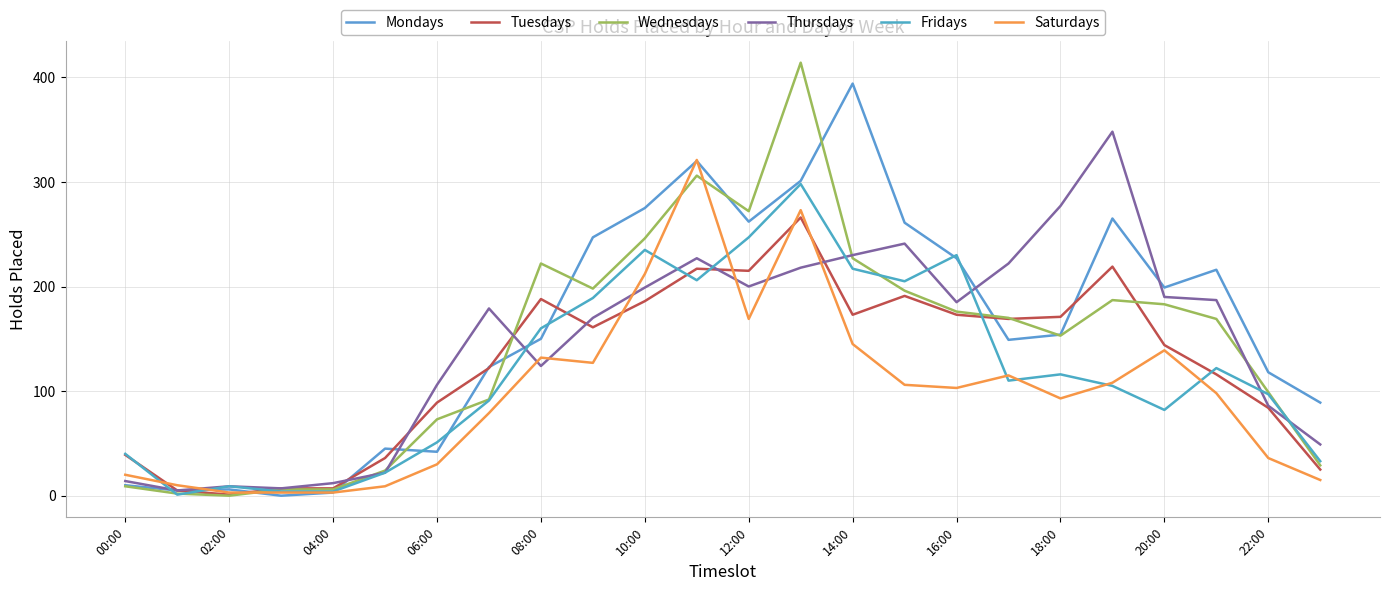

Count the number of data series in this chart.

6